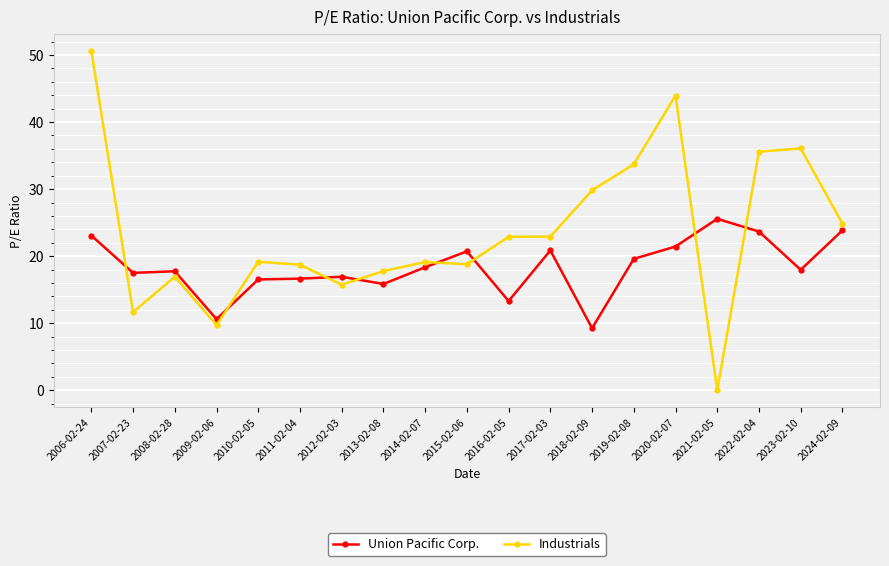

True or false: Industrials has a value of 36.2 at 2016-02-05.

False